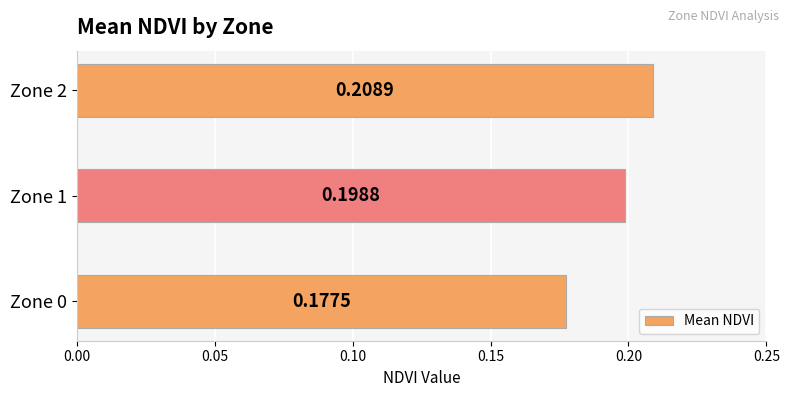

Between Zone 2 and Zone 0, which is larger?

Zone 2